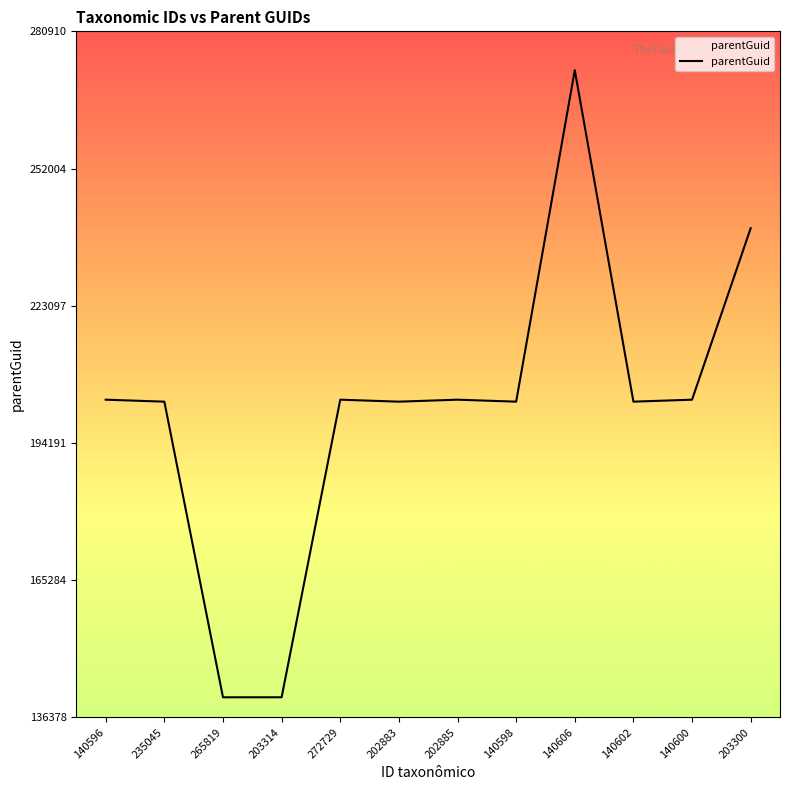

What is the difference between the maximum and minimum values?

132133